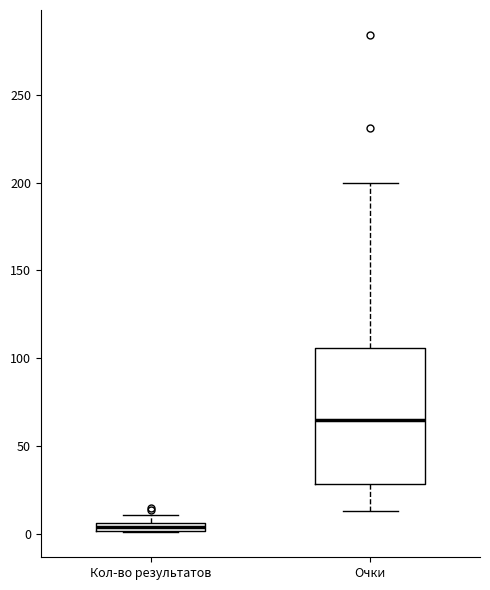

Which box's median line is the highest?

Очки